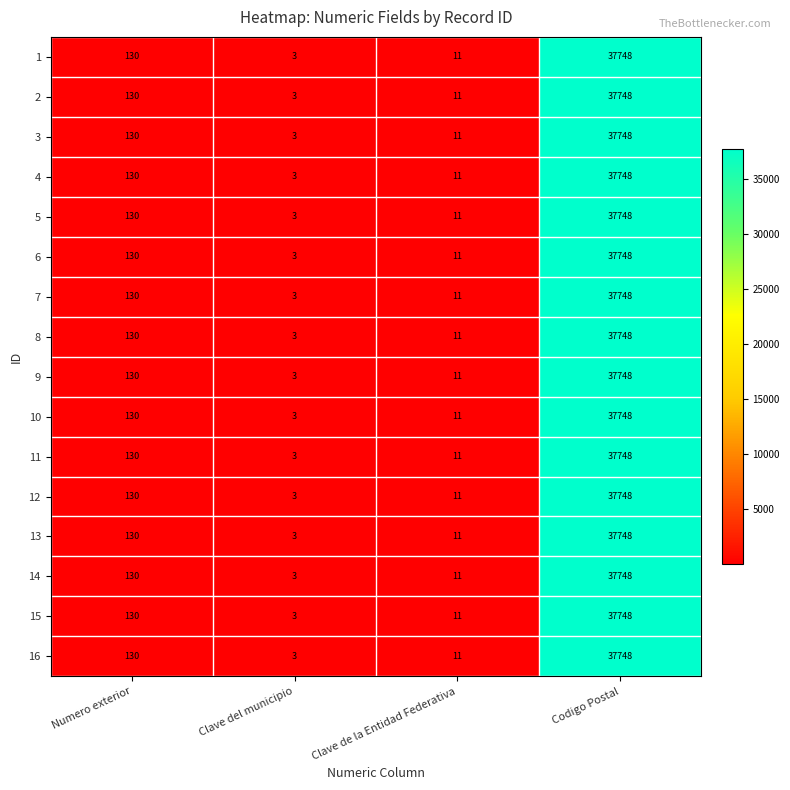

At which category is the sum across all series the highest?

Codigo Postal